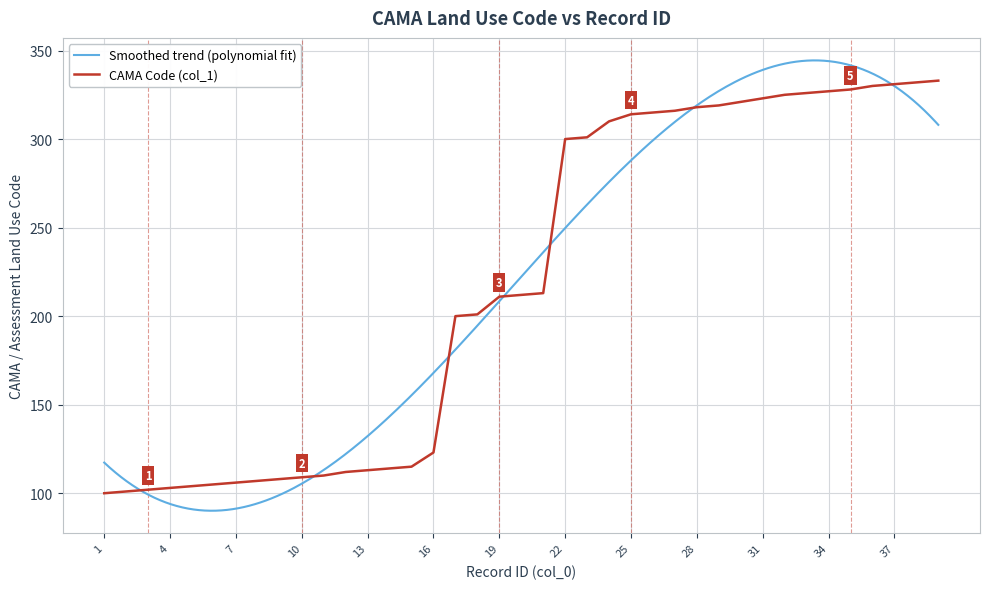

List the labels in order of value, largest first.

39, 38, 37, 36, 35, 34, 33, 32, 31, 30, 29, 28, 27, 26, 25, 24, 23, 22, 21, 20, 19, 18, 17, 16, 15, 14, 13, 12, 11, 10, 9, 8, 7, 6, 5, 4, 3, 2, 1